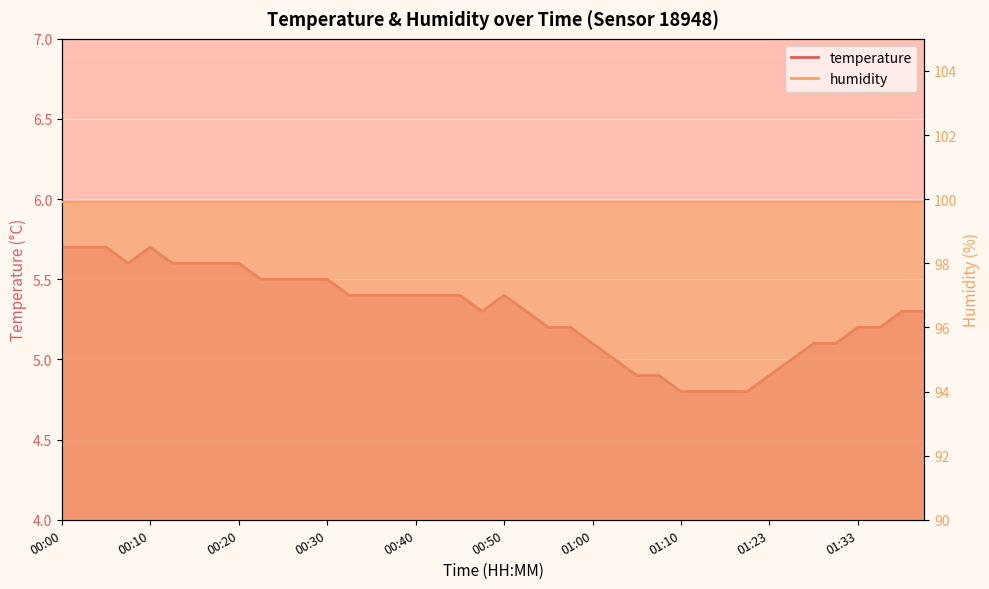

Where does the data first go above 5?

00:00